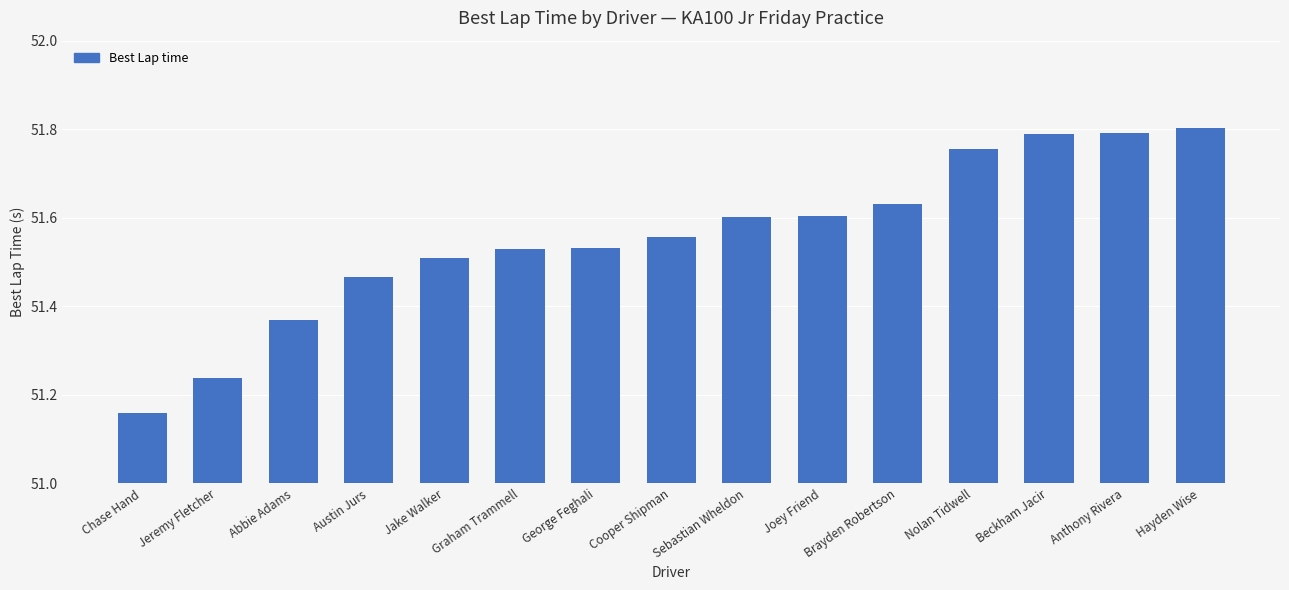

What is the sum of the values at Jeremy Fletcher and Sebastian Wheldon?

102.8